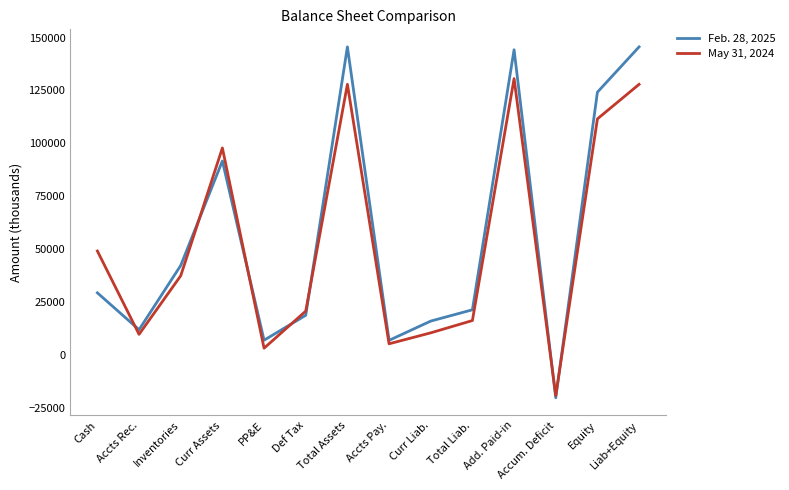

What is the difference between the Feb. 28, 2025 values at Curr Liab. and Curr Assets?

75635